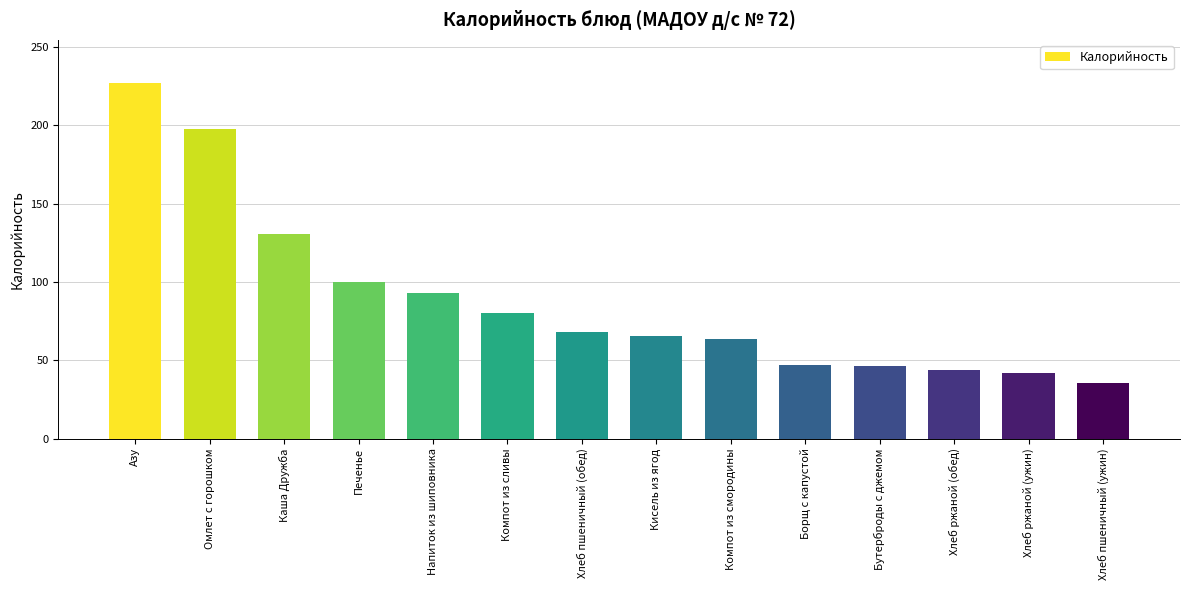

Which label corresponds to the smallest value in the chart?

Хлеб пшеничный (ужин)